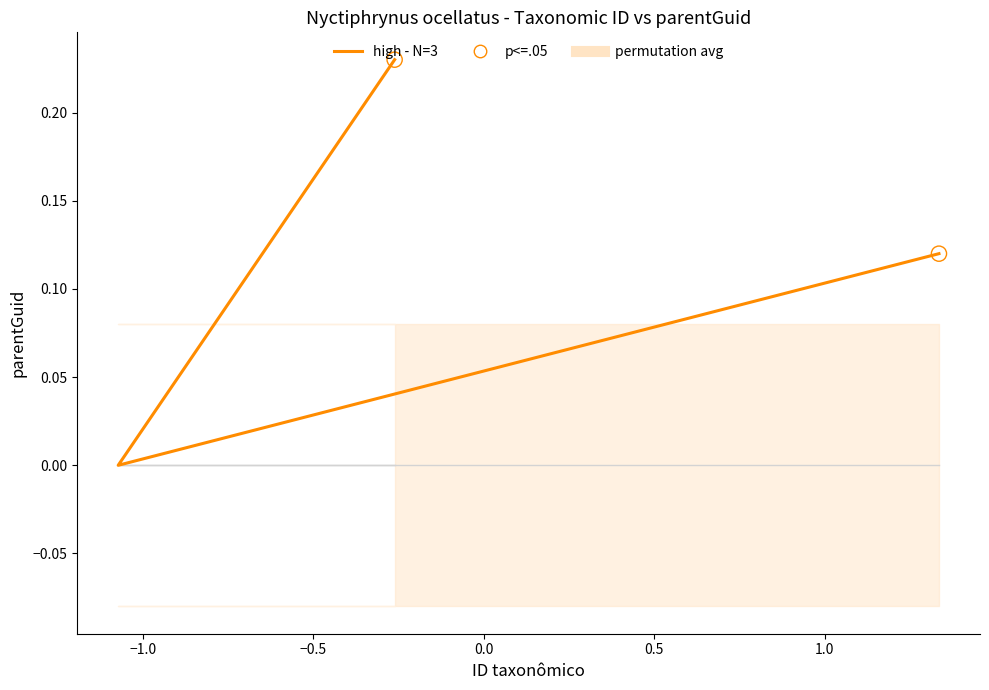

What is the change in value from −1.0 to −0.5?

+0.1